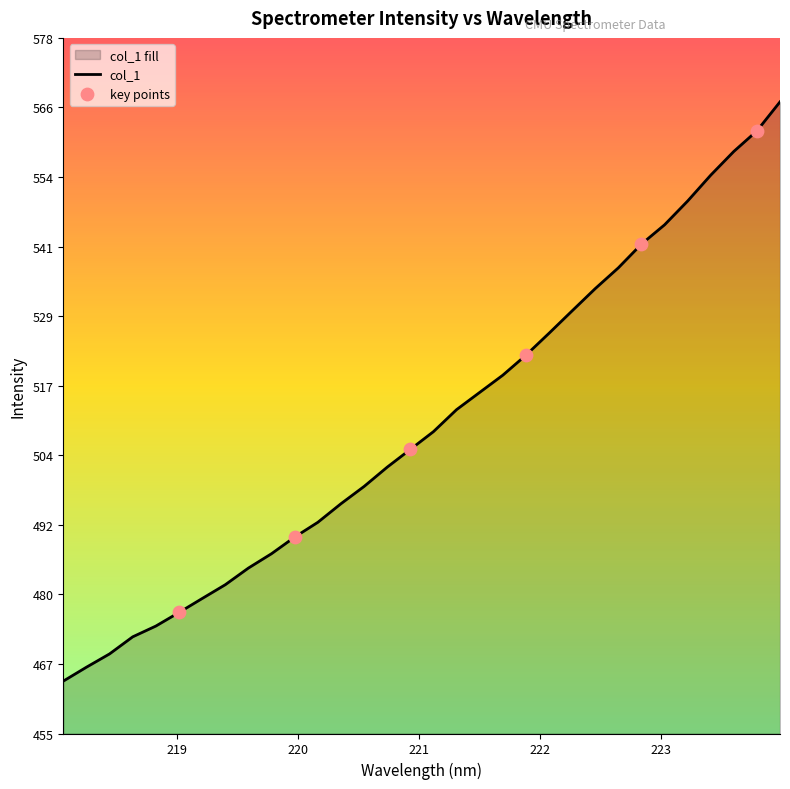

Which has a higher value, 220.1623 or 218.442?

220.1623